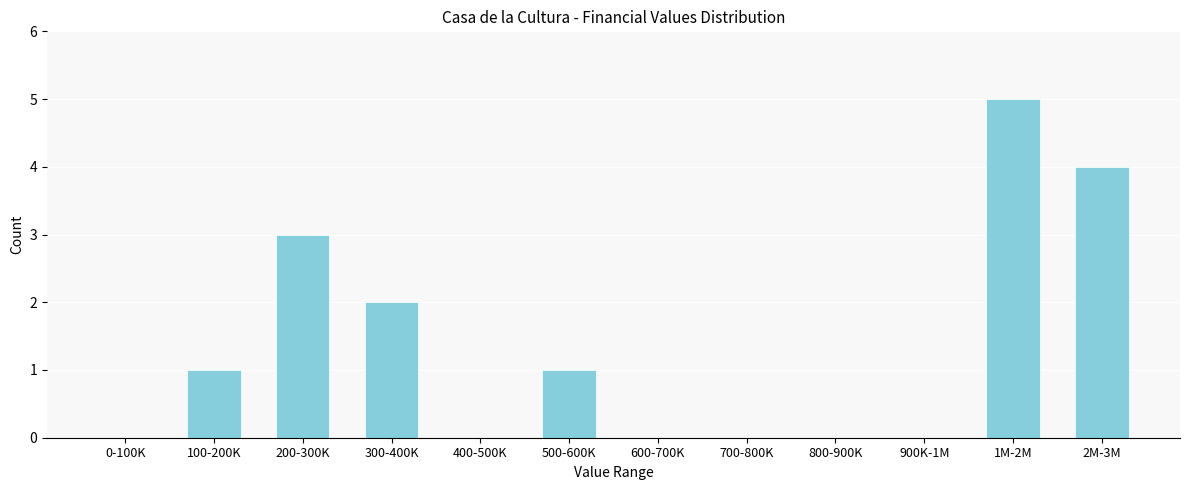

Reading right to left, extract all data points from this chart.

2M-3M=4	1M-2M=5	900K-1M=0	800-900K=0	700-800K=0	600-700K=0	500-600K=1	400-500K=0	300-400K=2	200-300K=3	100-200K=1	0-100K=0